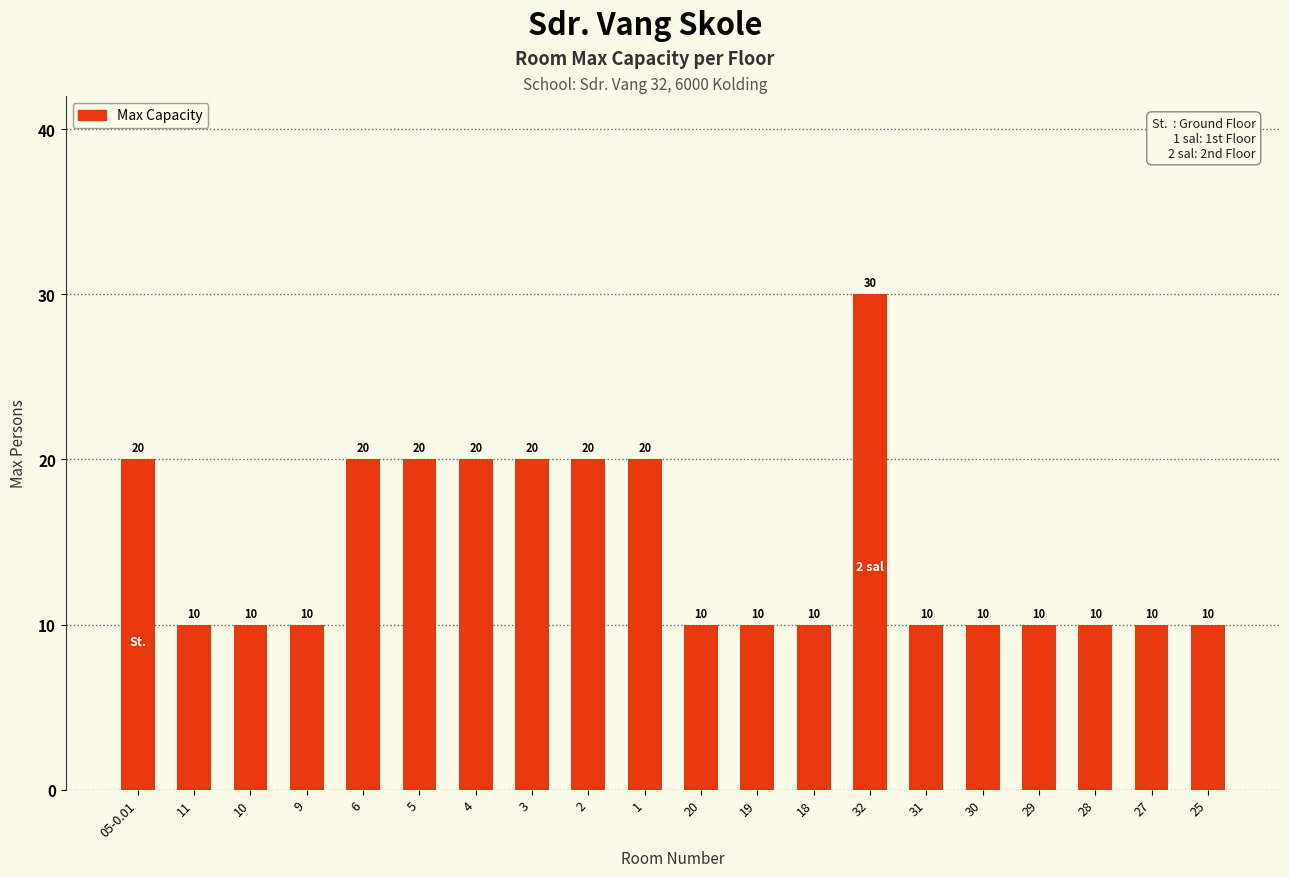

Read the value at 11, to the nearest 10.

10